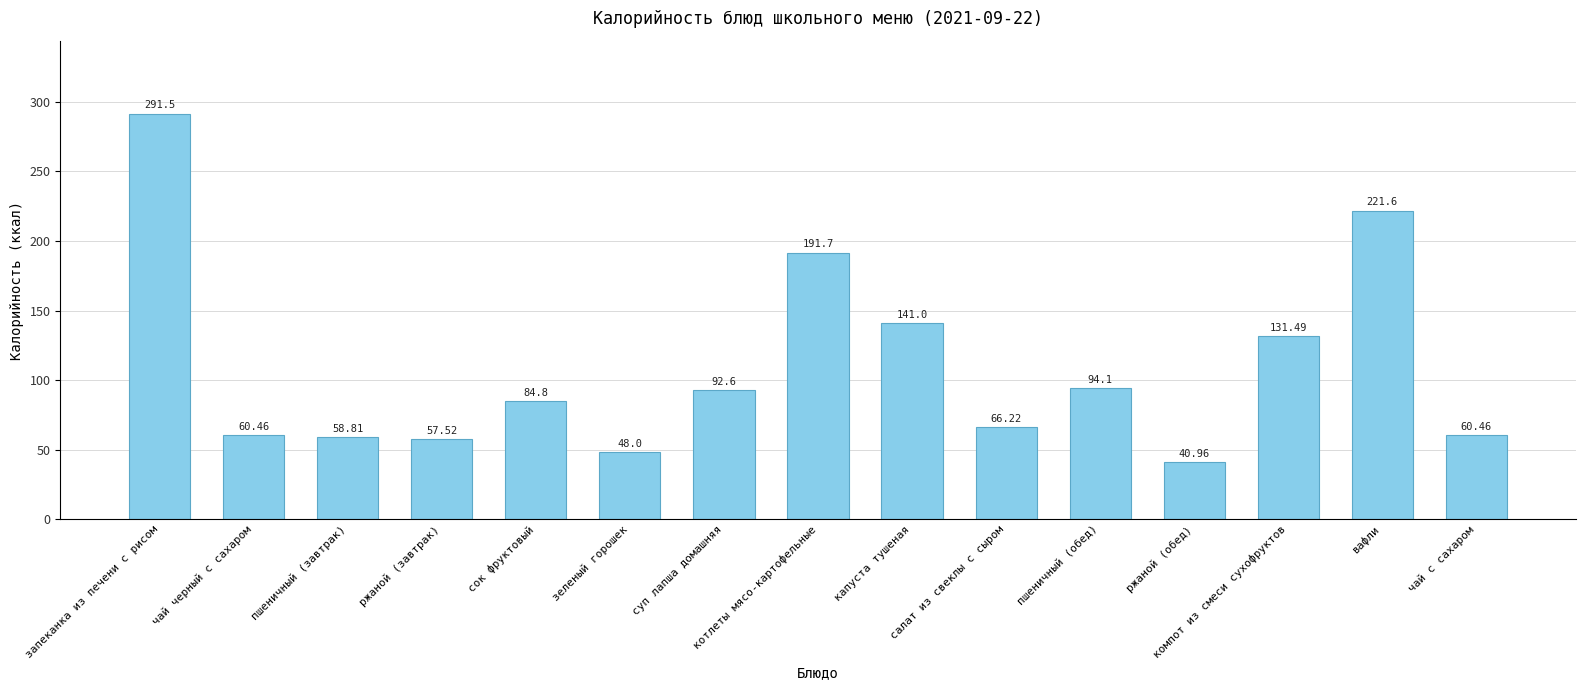

Where is the data nearest to the value 166?

капуста тушеная